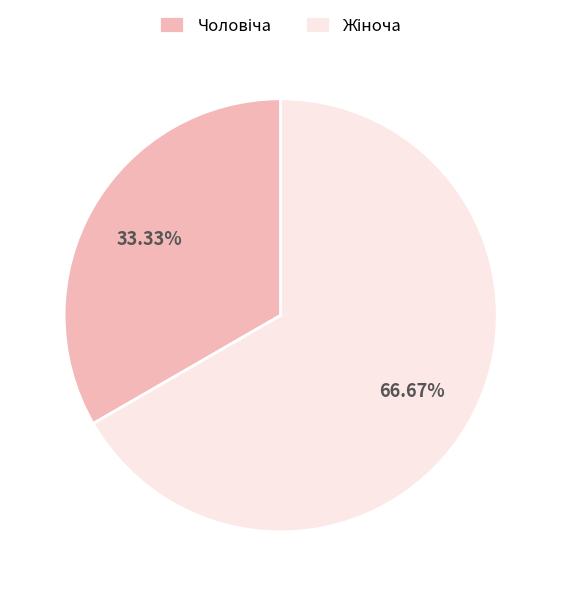

What is the majority slice?

Жіноча